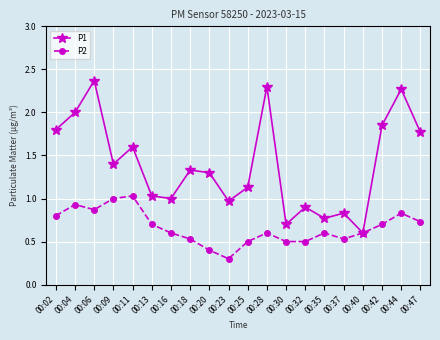

Which series changed the most between 00:02 and 00:06?

P1